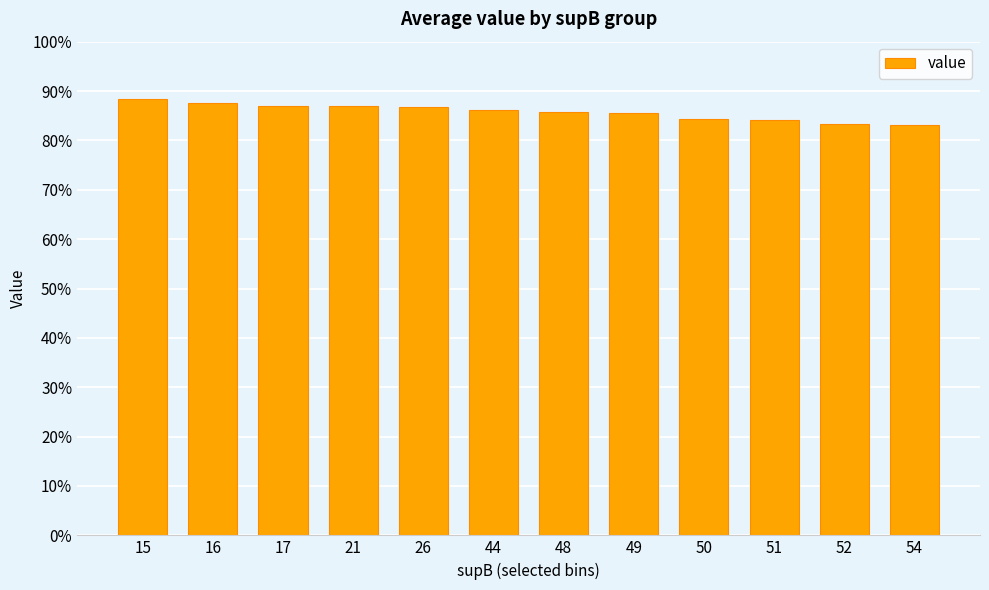

Does the chart contain any negative values?

No